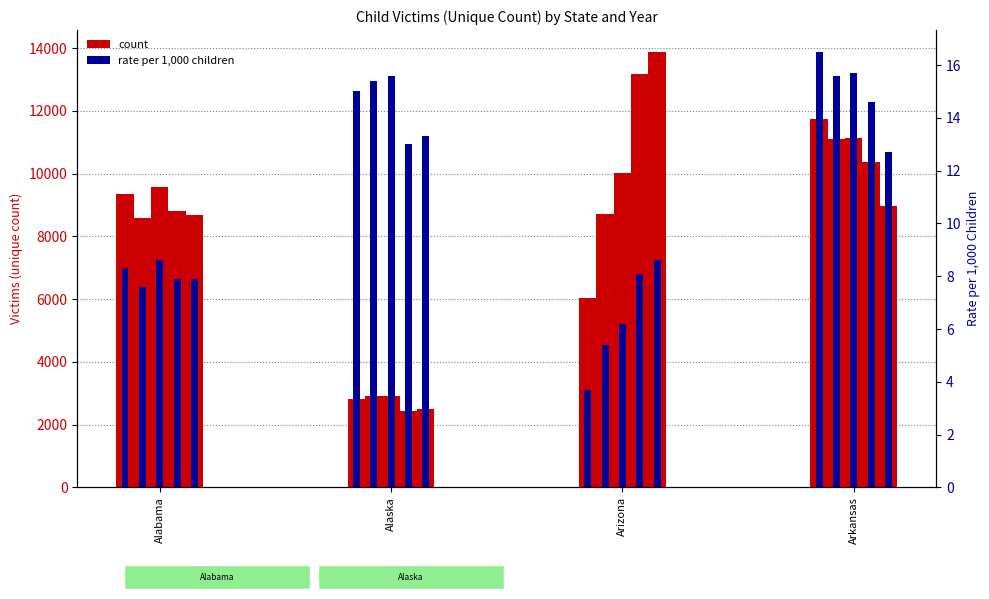

Rank the categories by count 2010 value from lowest to highest.

Alaska, Arizona, Alabama, Arkansas